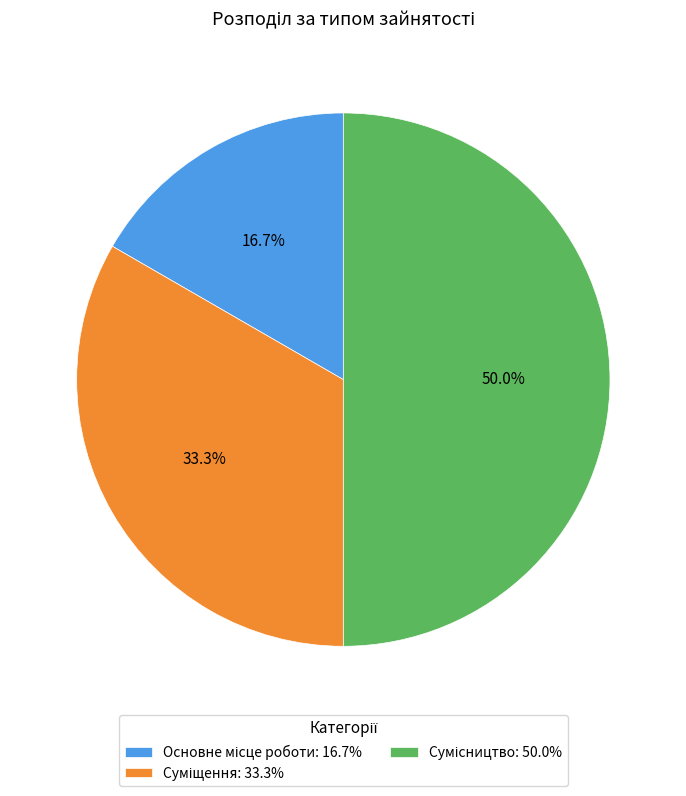

Which slice is the smallest?

Основне місце роботи